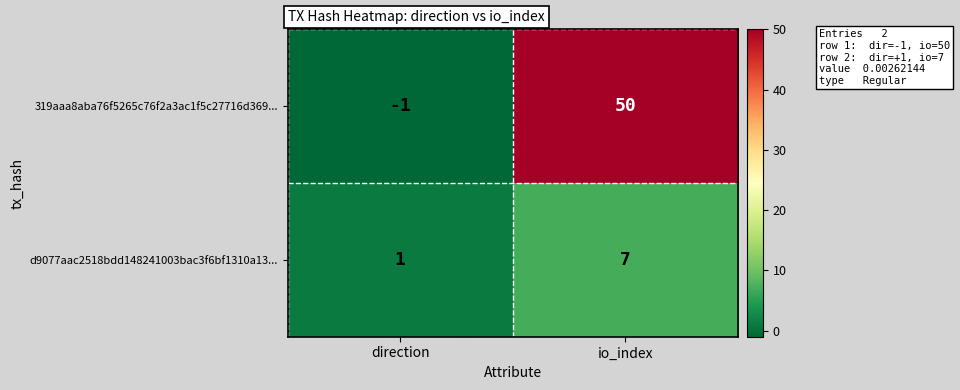

Where is d9077aac2518bdd148241003bac3f6bf1310a13... nearest to the value 4?

direction